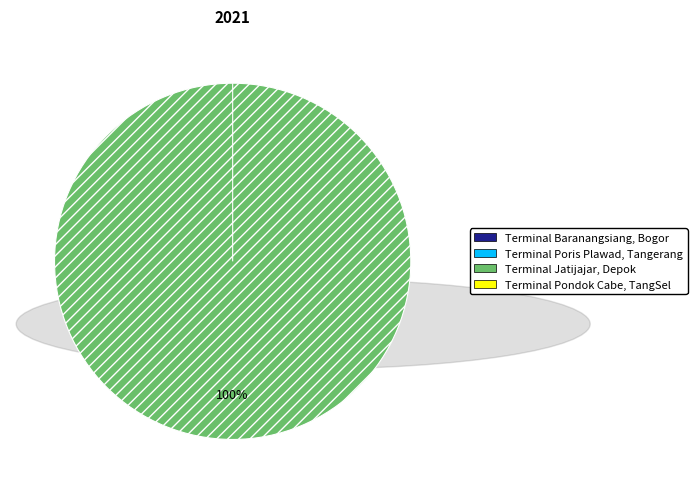

Does any single category account for the majority?

Yes